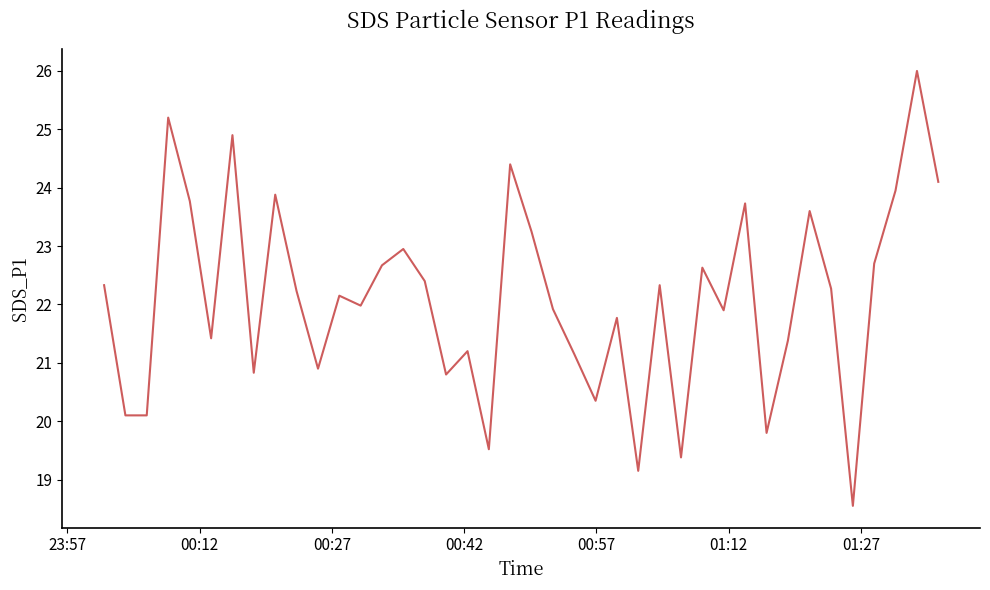

What is the minimum value shown in the chart?

18.6